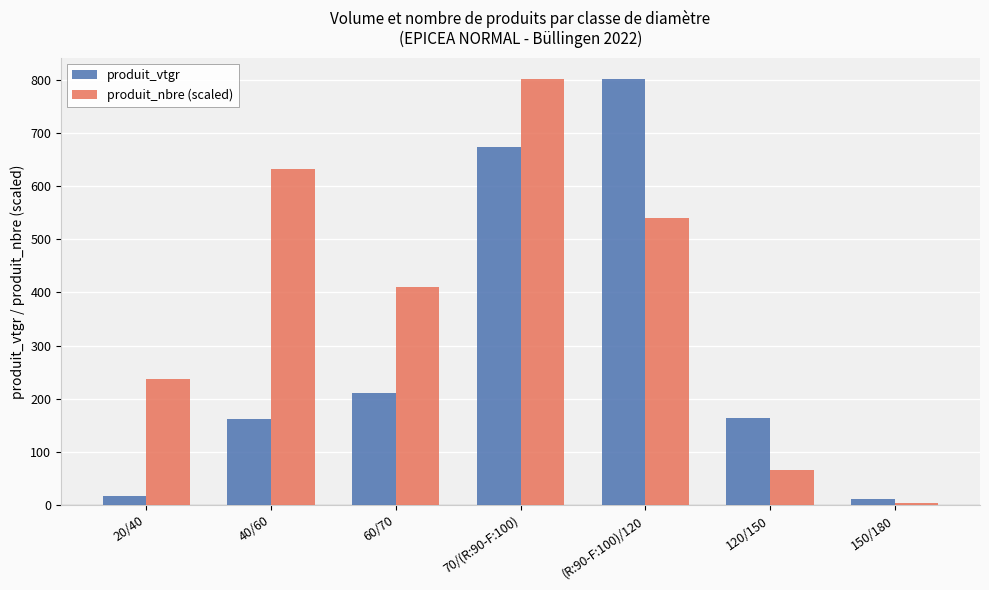

What is the difference between the produit_vtgr values at 60/70 and 70/(R:90-F:100)?

462.6